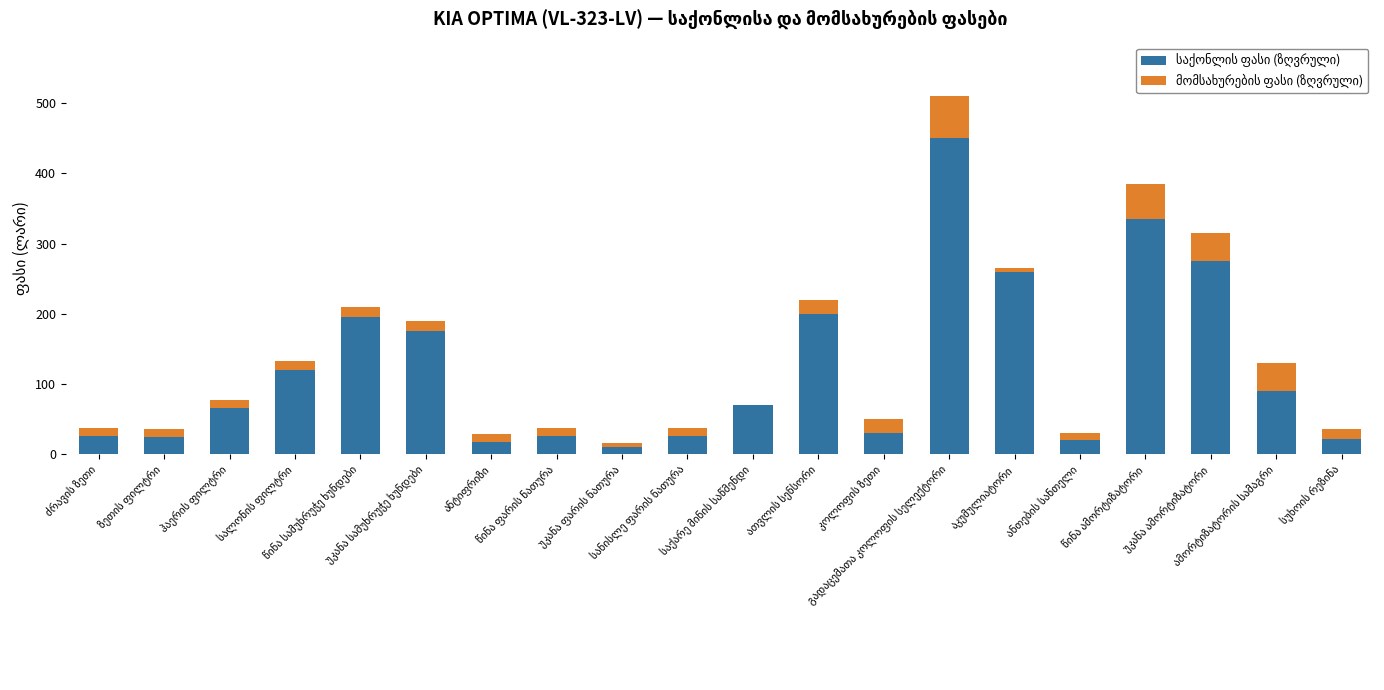

Is it true that მომსახურების ფასი (ზღვრული) equals 15 at სუხოის რეზინა?

True